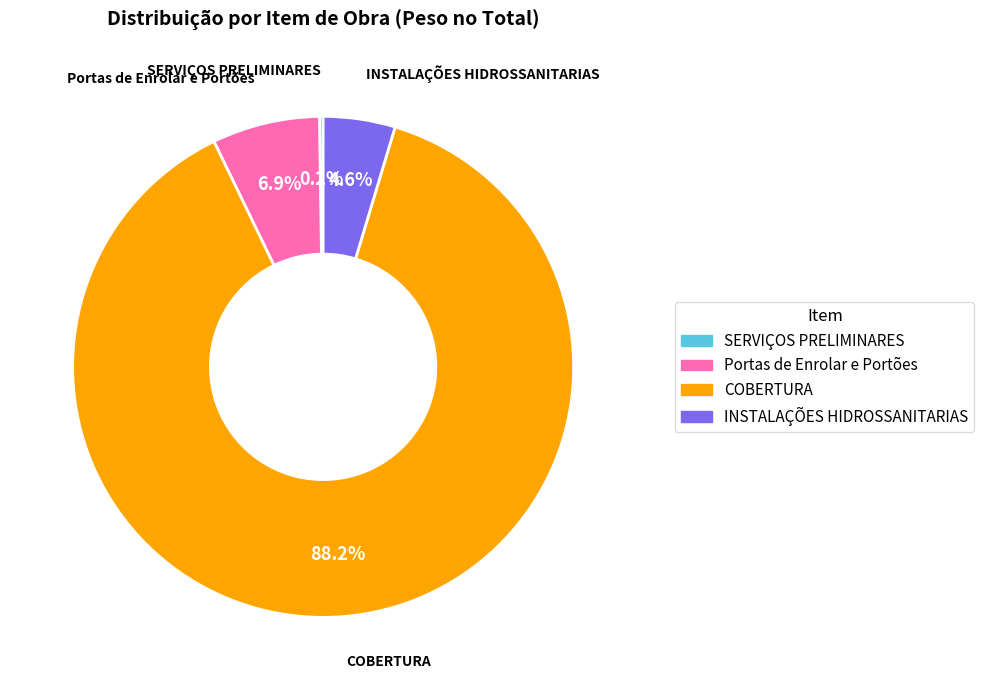

Is the sum of COBERTURA and INSTALAÇÕES HIDROSSANITARIAS greater than half?

Yes